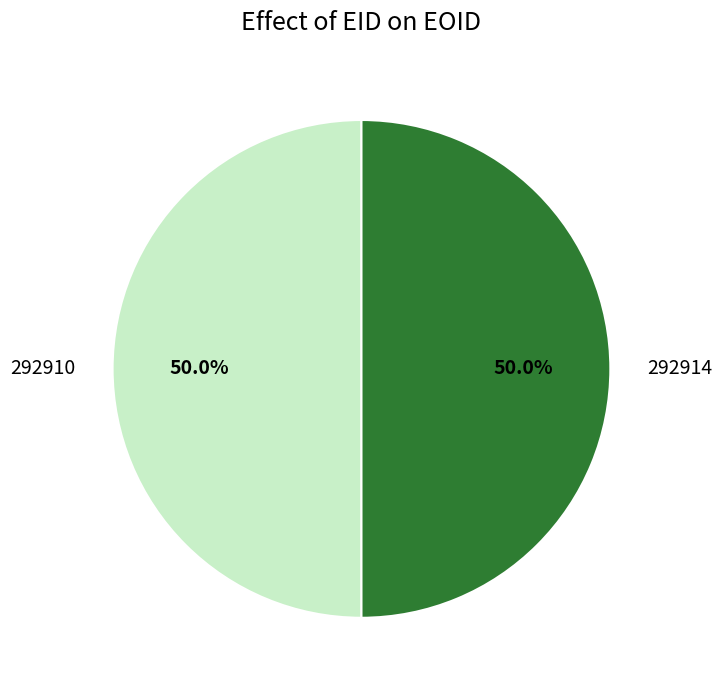

What is the ratio of the value at 292914 to the value at 292910?

1.0